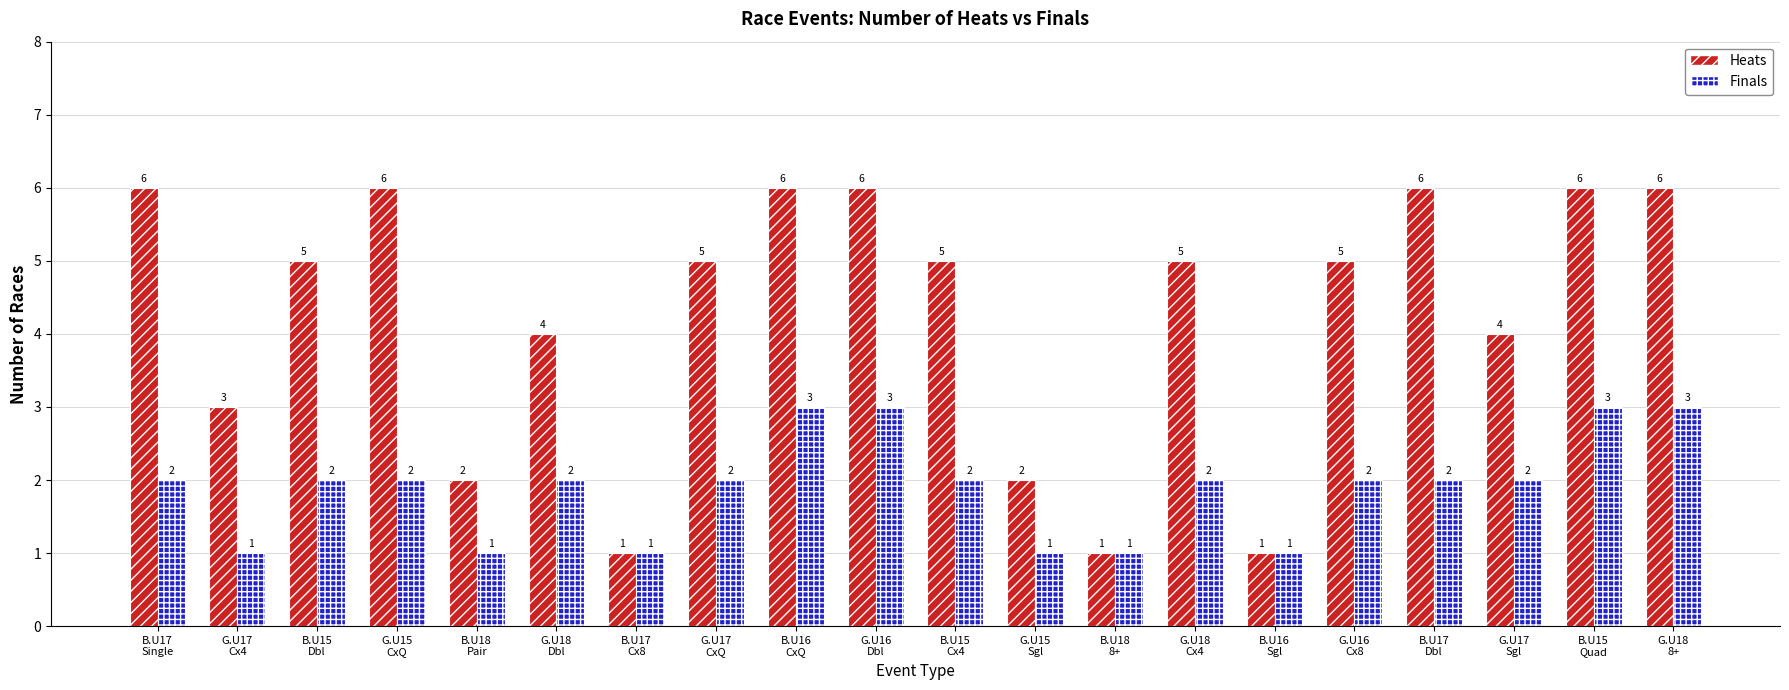

What is the label of the 18th bar from the right?

B.U15
Dbl